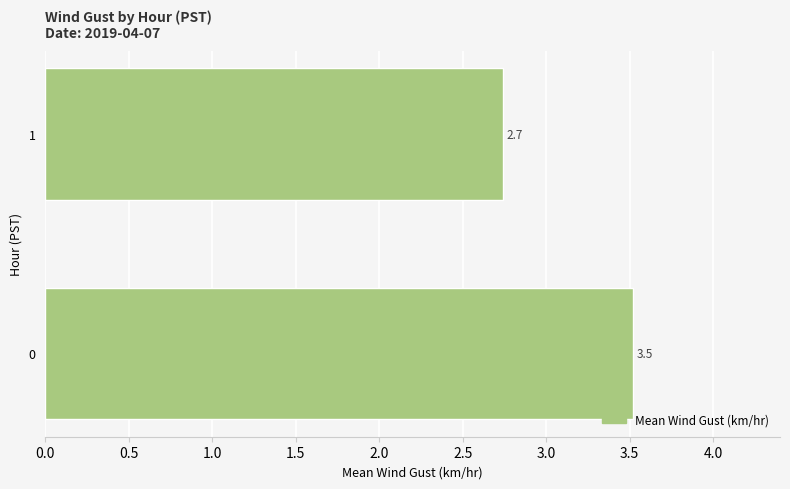

Reading bottom to top, transcribe all the data shown in this chart.

0=3.5	1=2.7